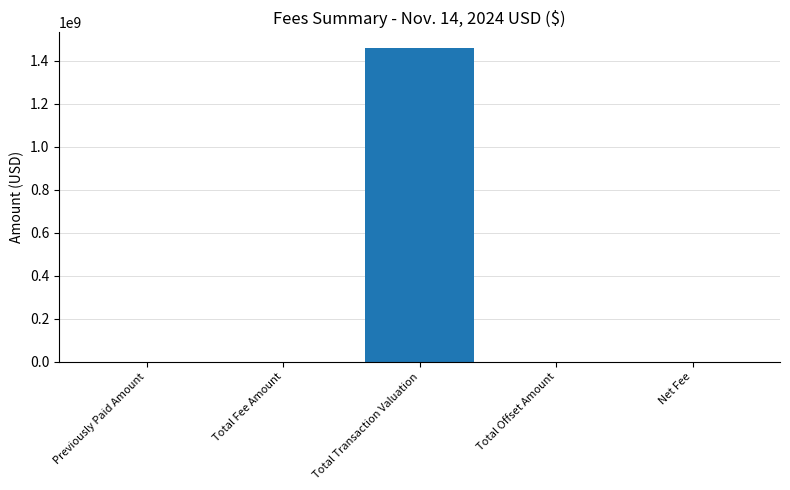

What is the maximum value shown in the chart?

1459807821.8